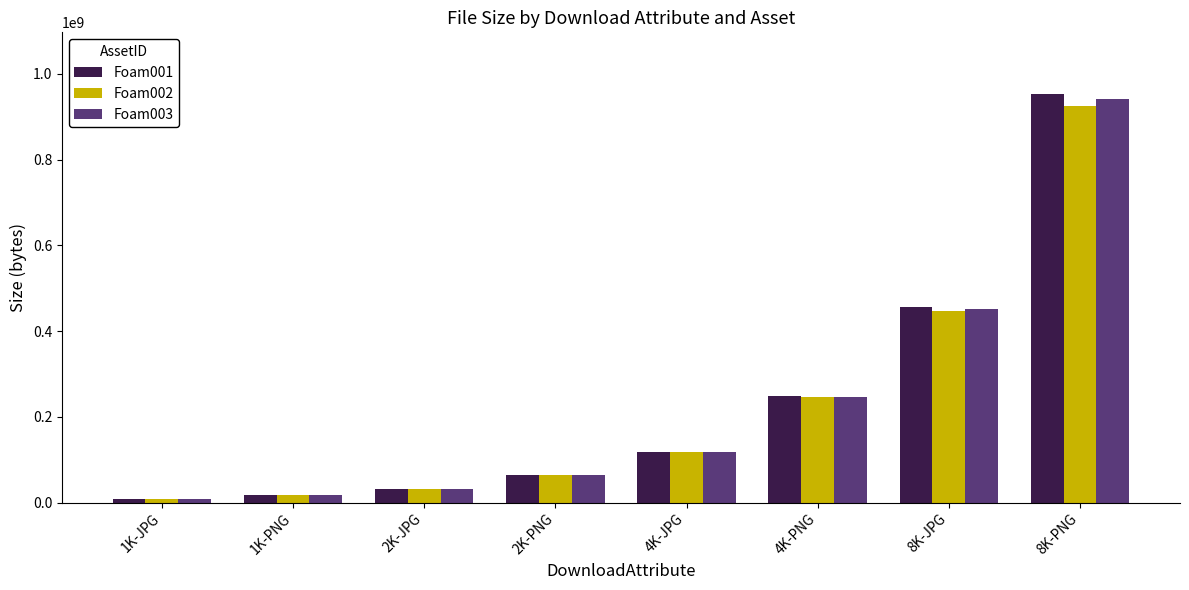

What is the total value across all series at 2K-PNG?

193802256